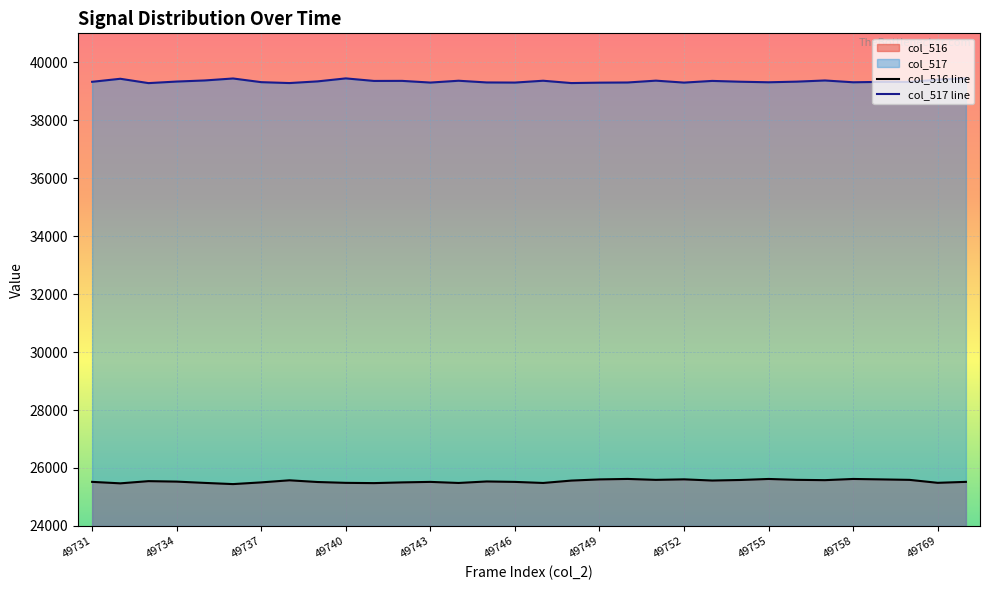

Reading right to left, list all the values displayed in this chart.

col_516 line: 25521	25488	25590	25606	25621	25580	25591	25621	25586	25567	25608	25590	25622	25606	25565	25483	25520	25535	25483	25520	25503	25478	25487	25516	25575	25503	25444	25485	25530	25546	25470	25521
col_517 line: 39447	39401	39323	39325	39311	39373	39333	39311	39330	39358	39300	39367	39304	39298	39284	39364	39301	39305	39364	39301	39359	39357	39445	39342	39284	39315	39442	39374	39336	39282	39432	39327